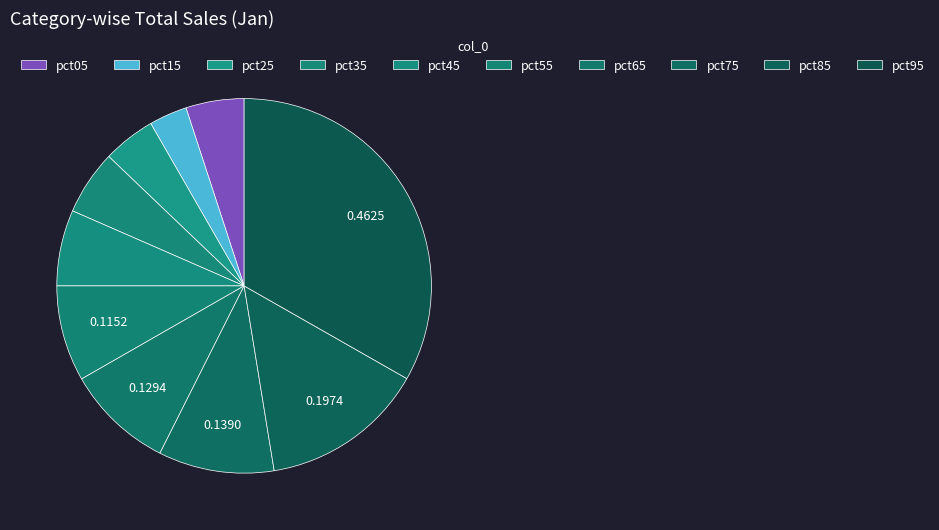

Is it true that pct65 is 9% of the pie?

True